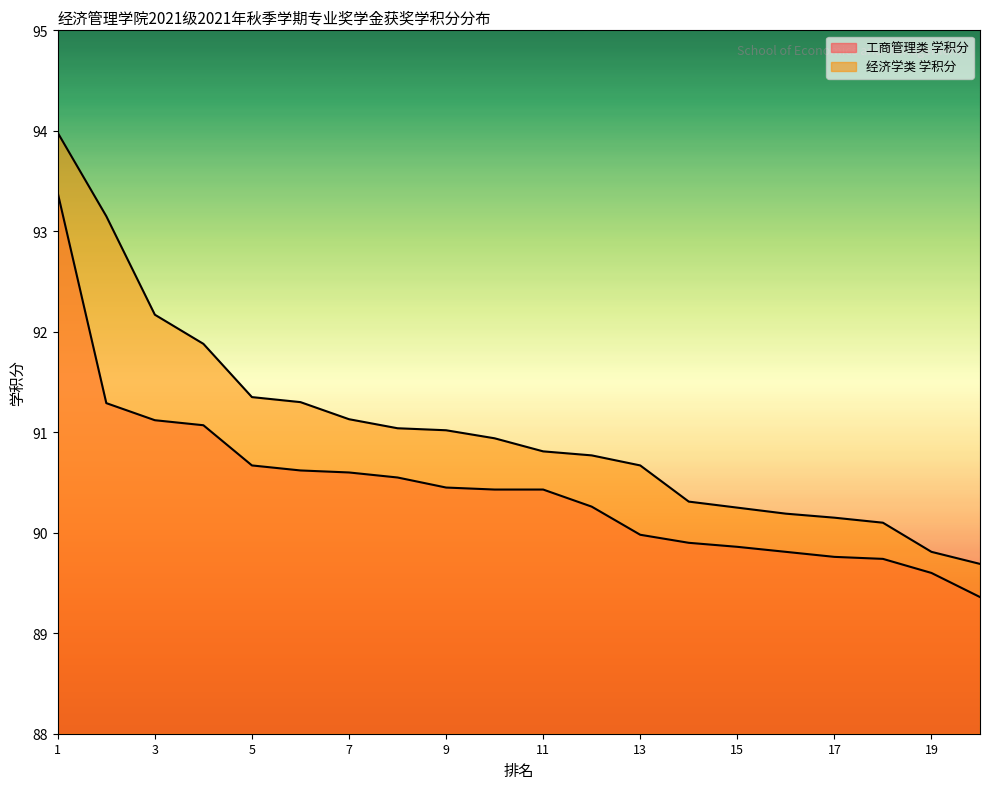

At which category does the chart reach its peak across all series?

1